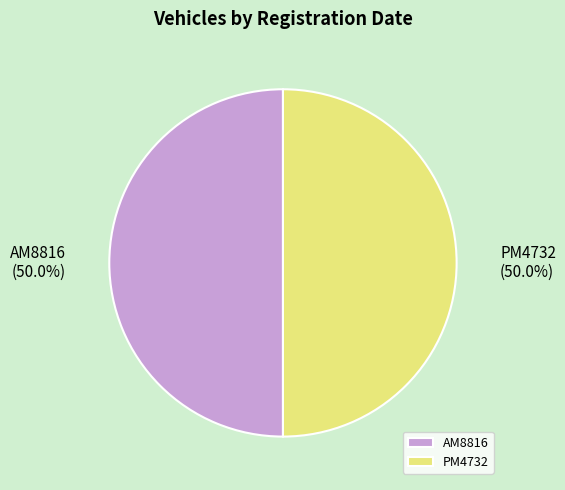

Do AM8816 and PM4732 together represent more than half of the pie?

Yes